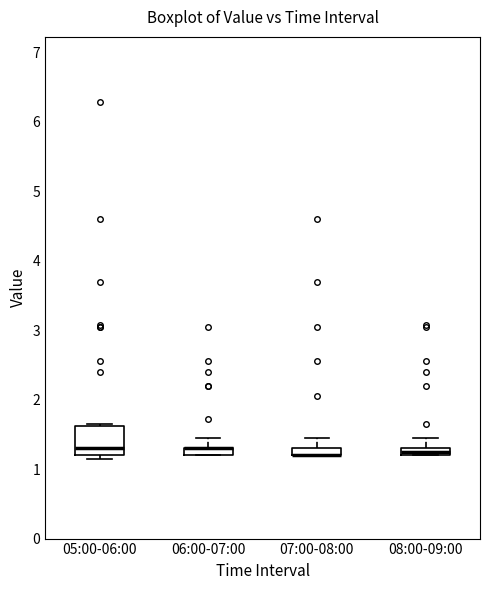

Which box is the tallest, from its lower edge to its upper edge?

05:00-06:00